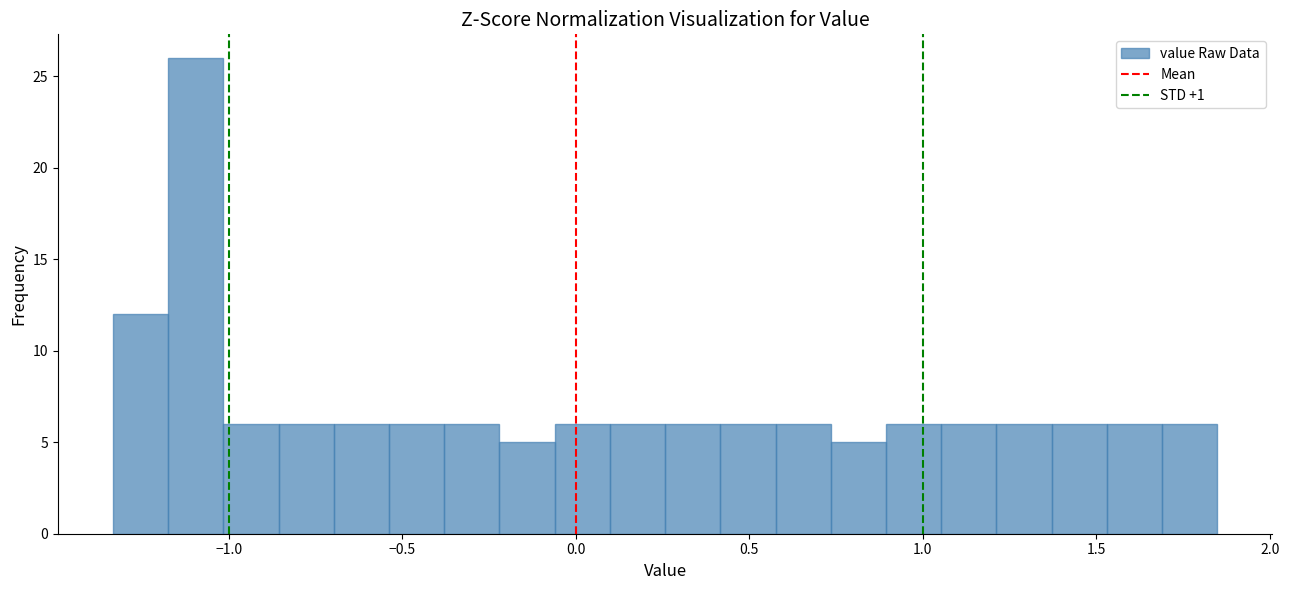

Read against the x-axis, roughly where is the centre of the tallest bar?

-1.10